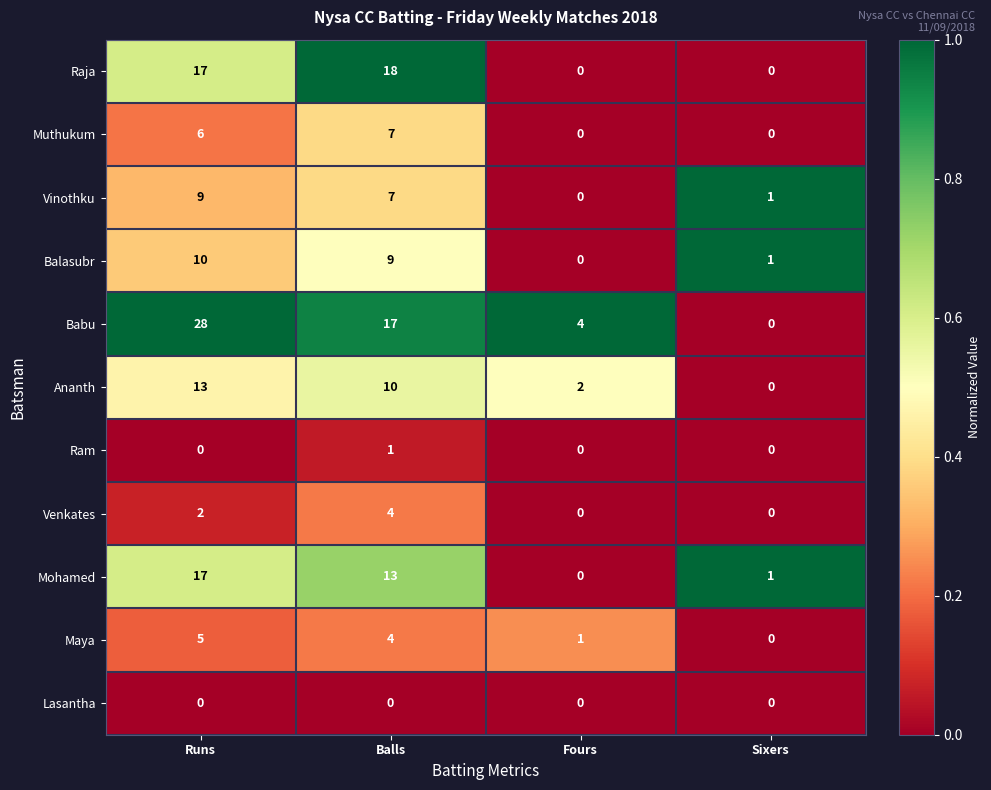

True or false: Venkates has a value of 2 at Fours.

False